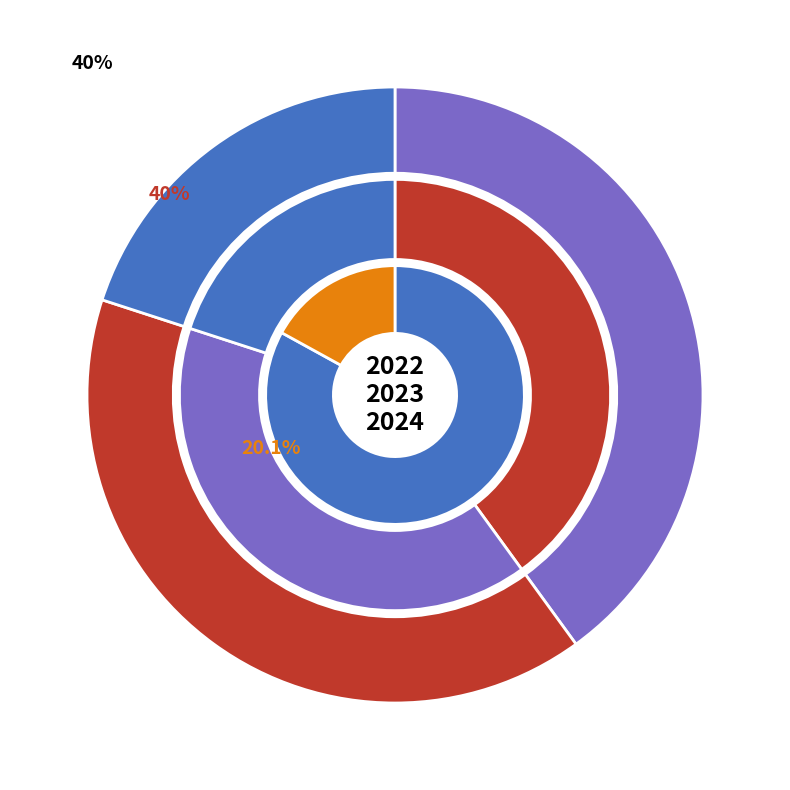

Is there a majority slice in this chart?

No